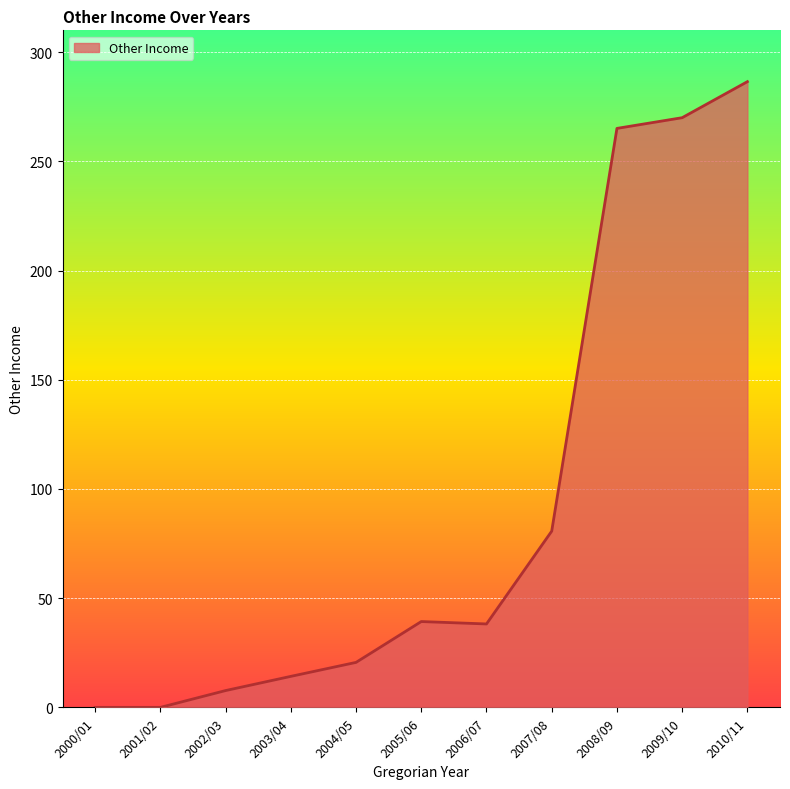

What is the difference between the maximum and minimum values?

286.5